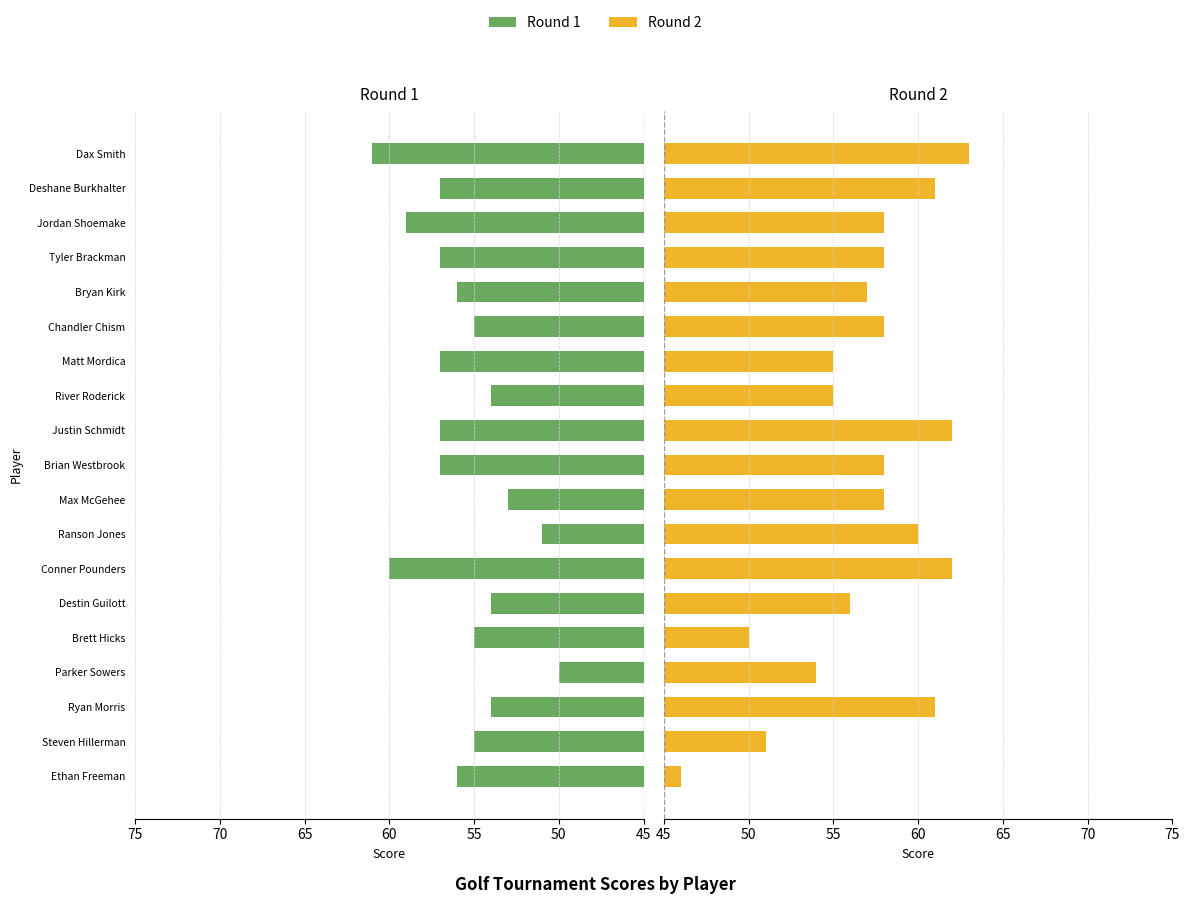

What is the maximum value shown in the chart?

63